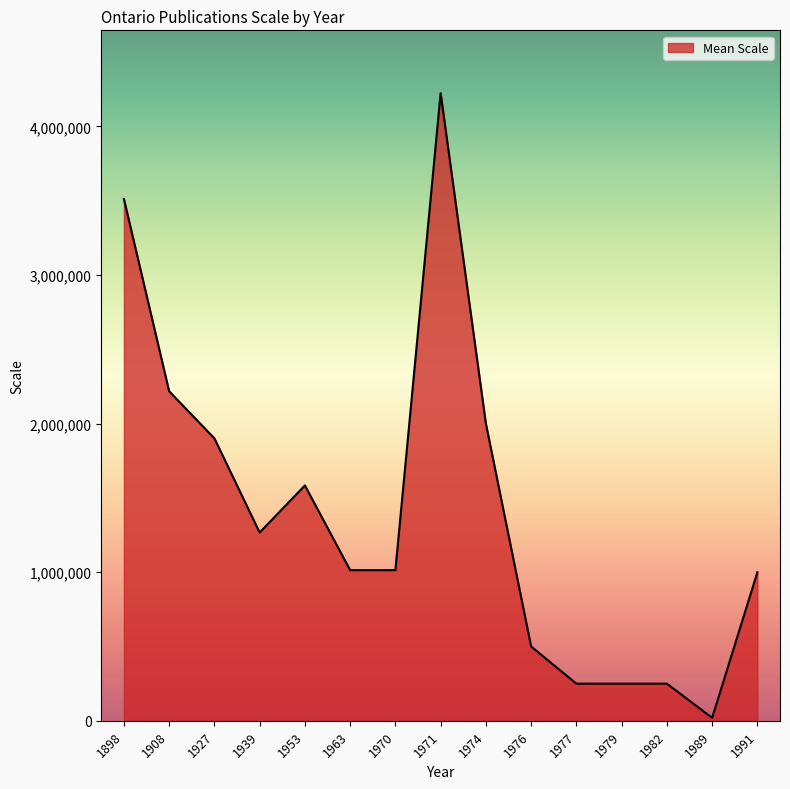

What is the greatest value displayed?

4224000